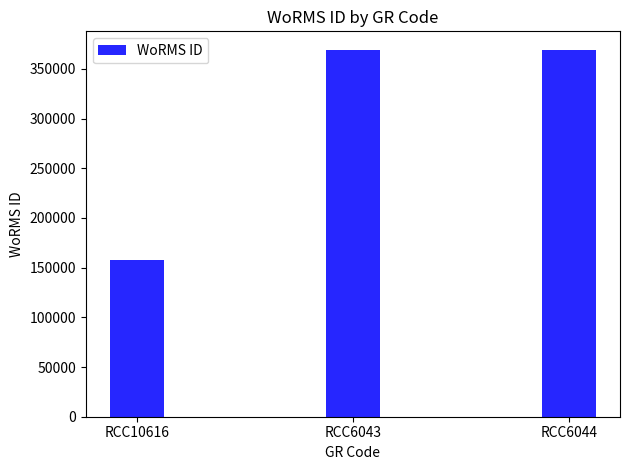

The chart shows a value of 211039 at RCC6043. True or false?

False